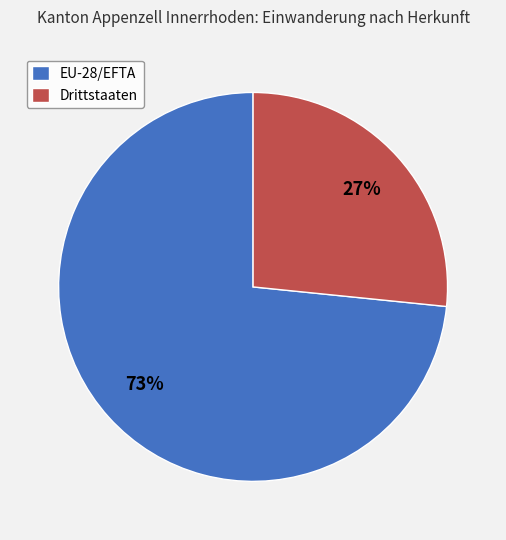

Which slice is the largest?

EU-28/EFTA